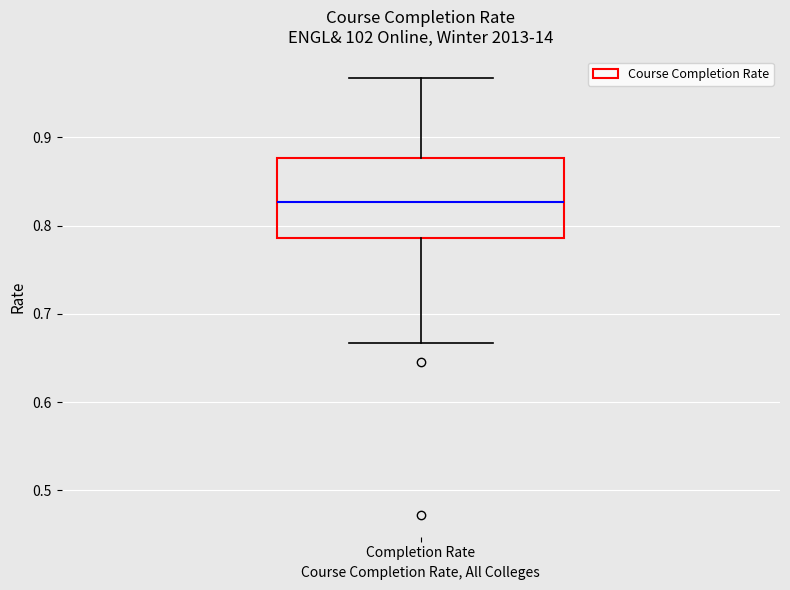

Read this box plot against the y-axis: the position of the median line, the range covered by the box, and the ends of both whiskers. The values are not printed on the chart, so give them approximately, as read against the axis.

median 0.83, box 0.79 to 0.88, whiskers 0.67 to 0.97